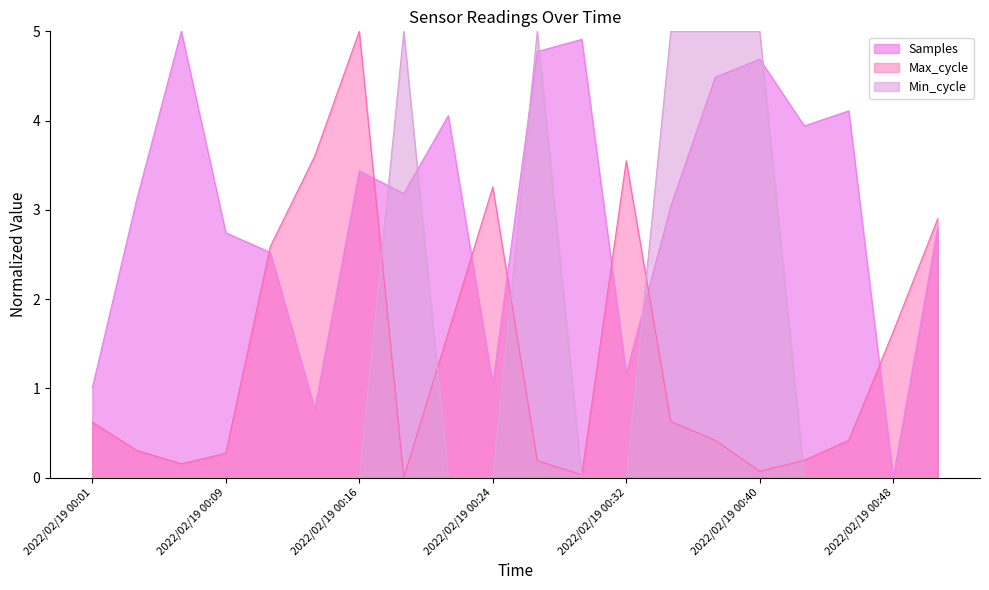

What is the total value across all series at 2022/02/19 00:32?

4.7